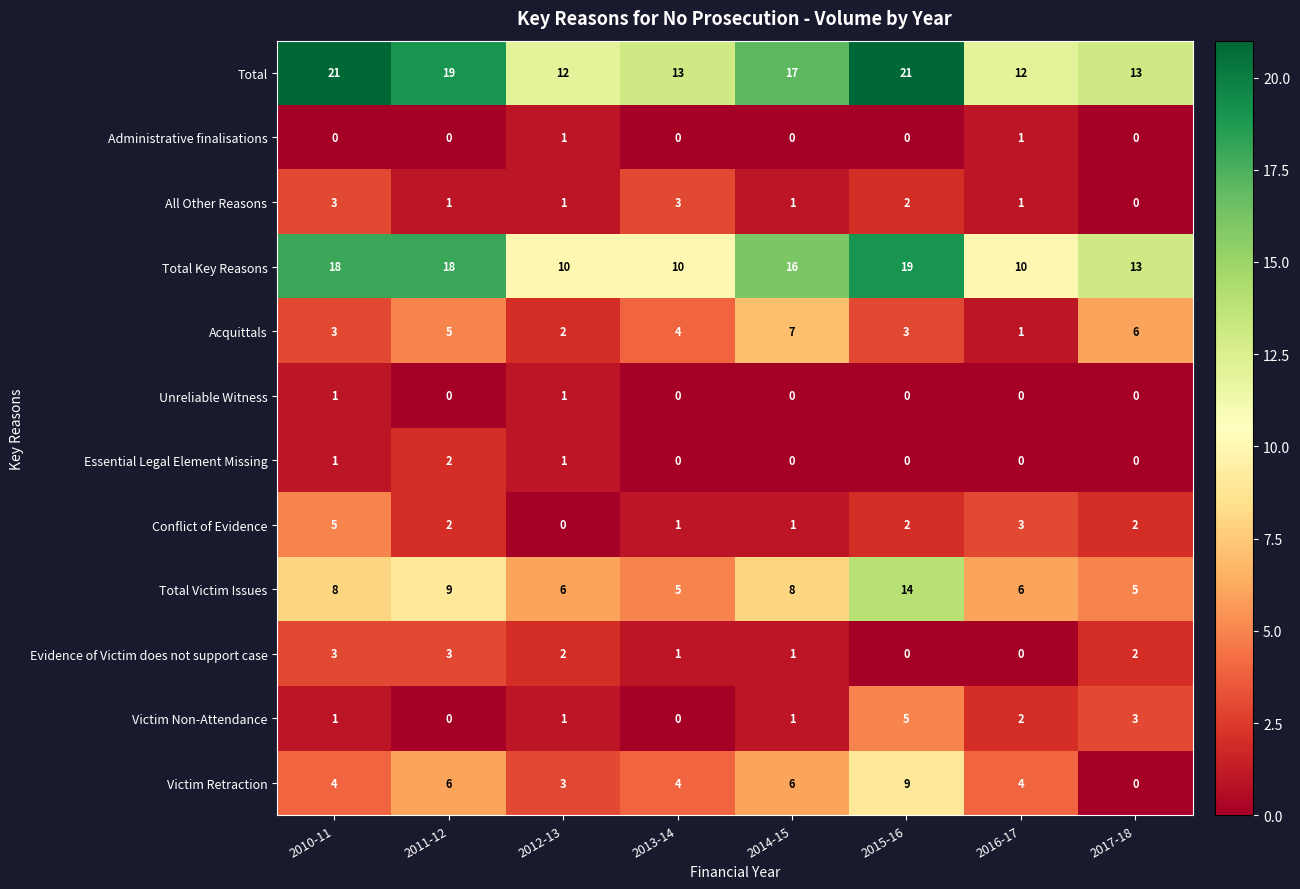

At how many categories does at least one series exceed 5?

8